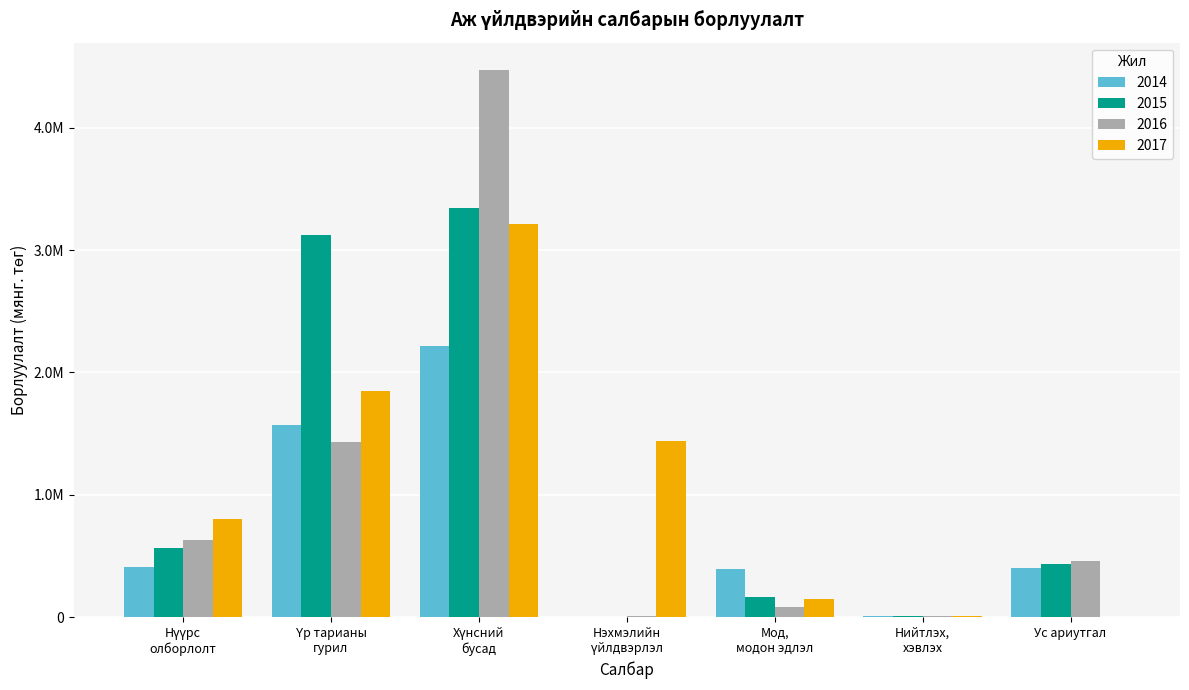

How many data points in 2016 are less than 462782?

3